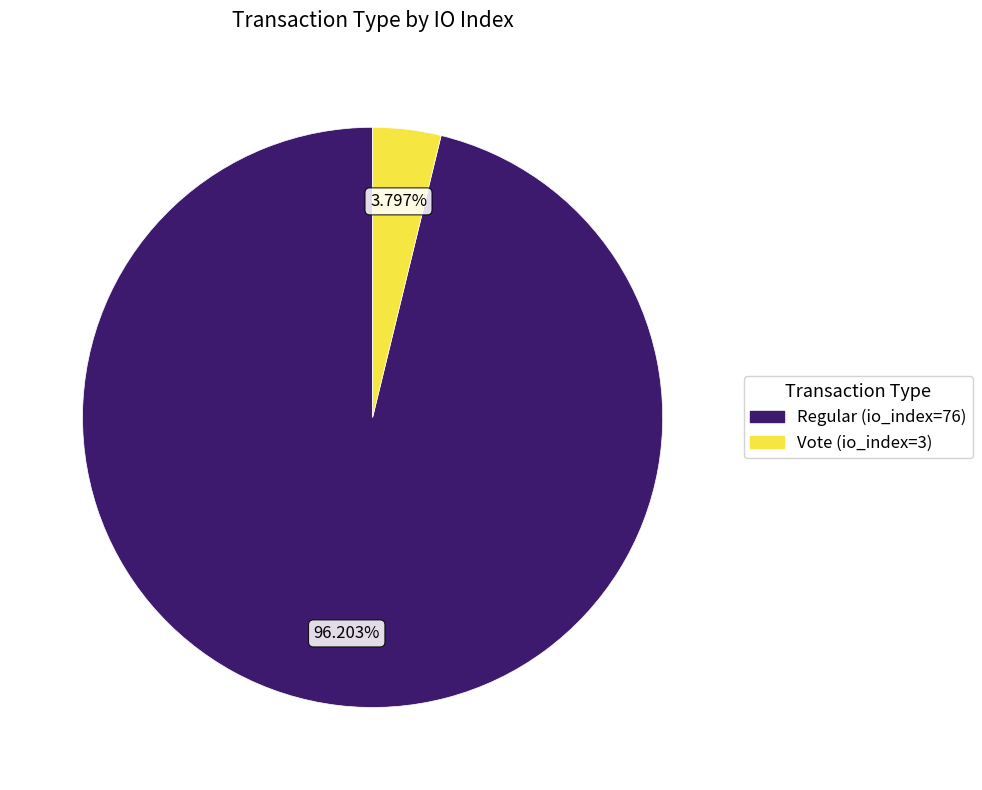

What is the largest slice in the pie chart?

Regular (io_index=76)